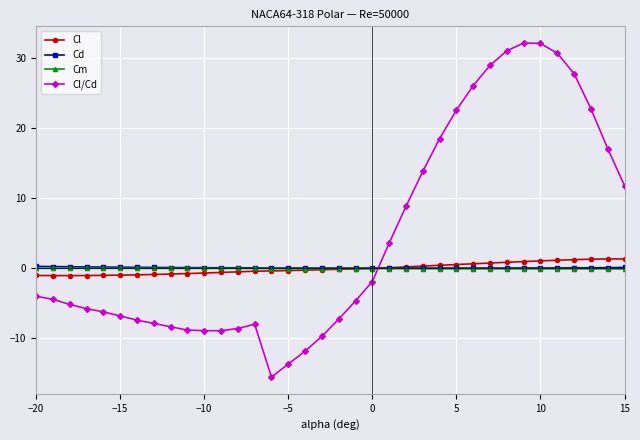

True or false: Cl/Cd has more than 1 points higher than both neighbors.

True